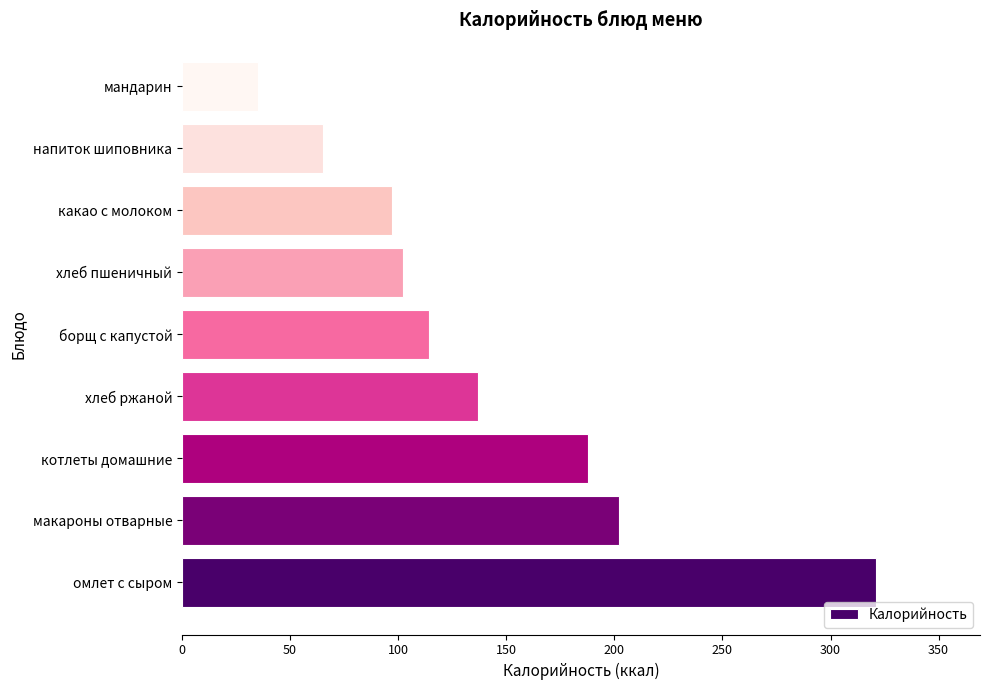

How many bars are there in total?

9